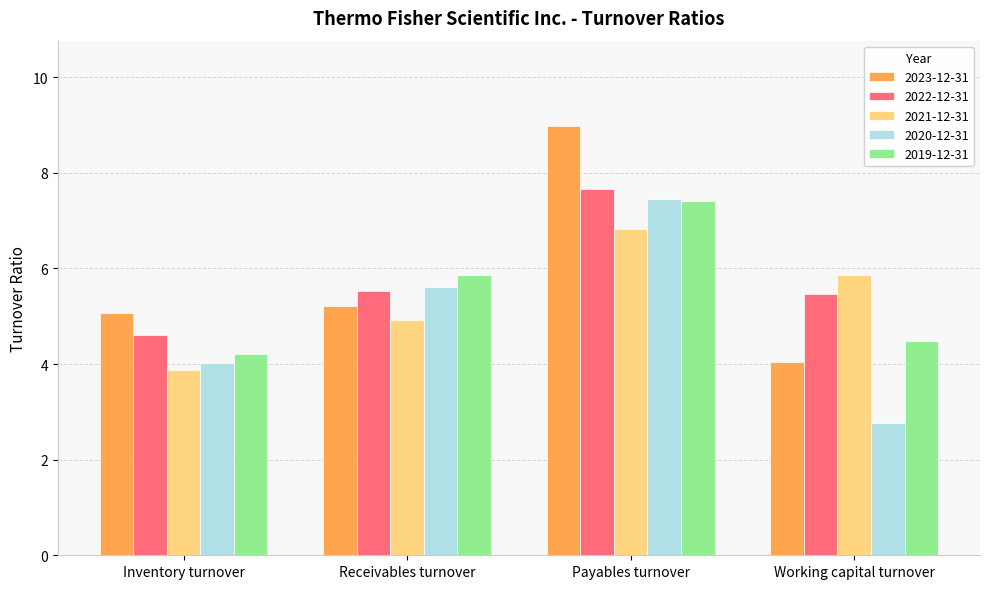

What is the average value of the 2022-12-31 series?

5.8